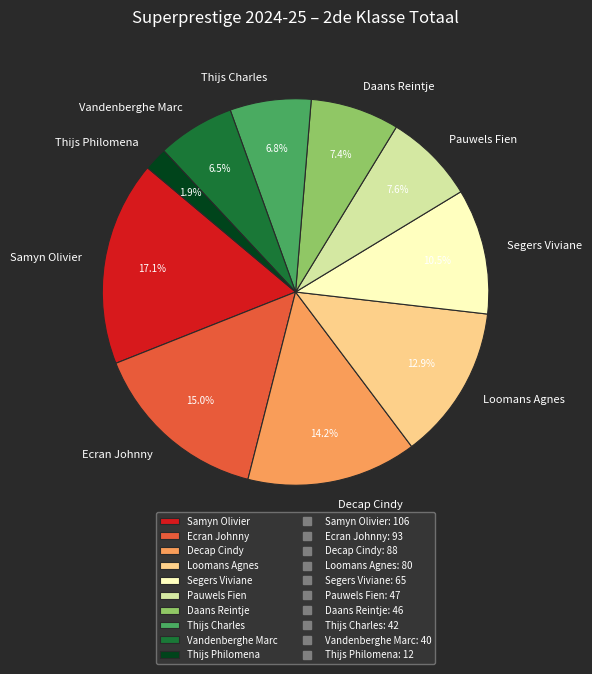

What percentage is the Thijs Charles slice, to the nearest percent?

7%